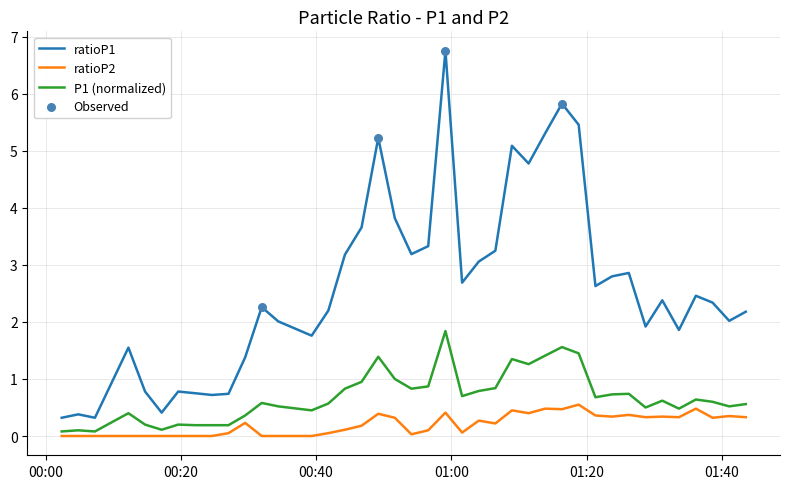

Which series has the largest range (max minus min)?

ratioP1